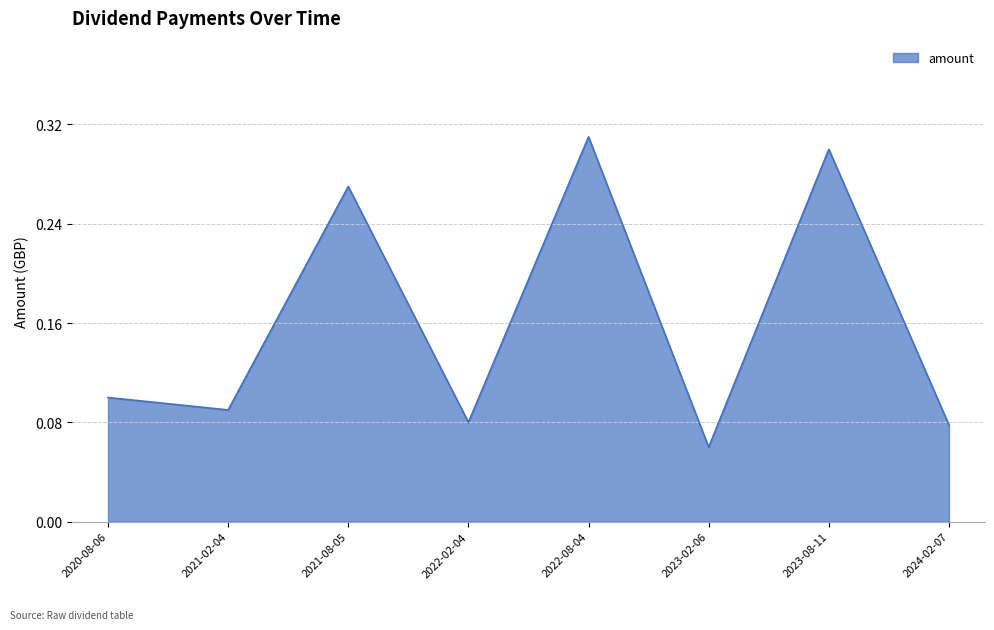

How many values are between 0 and 1?

8